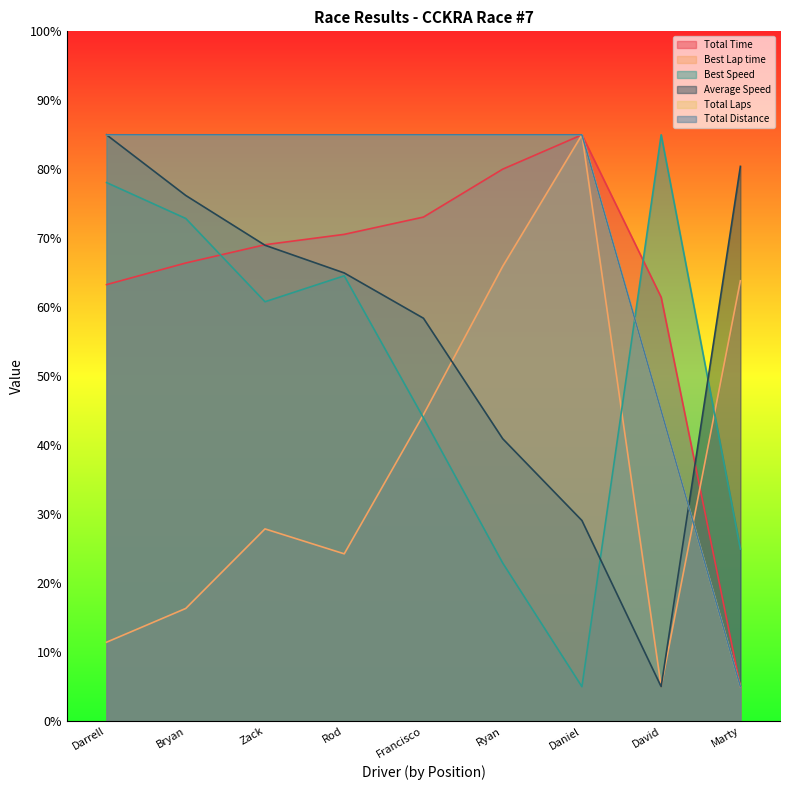

At which category does the chart reach its peak across all series?

Daniel